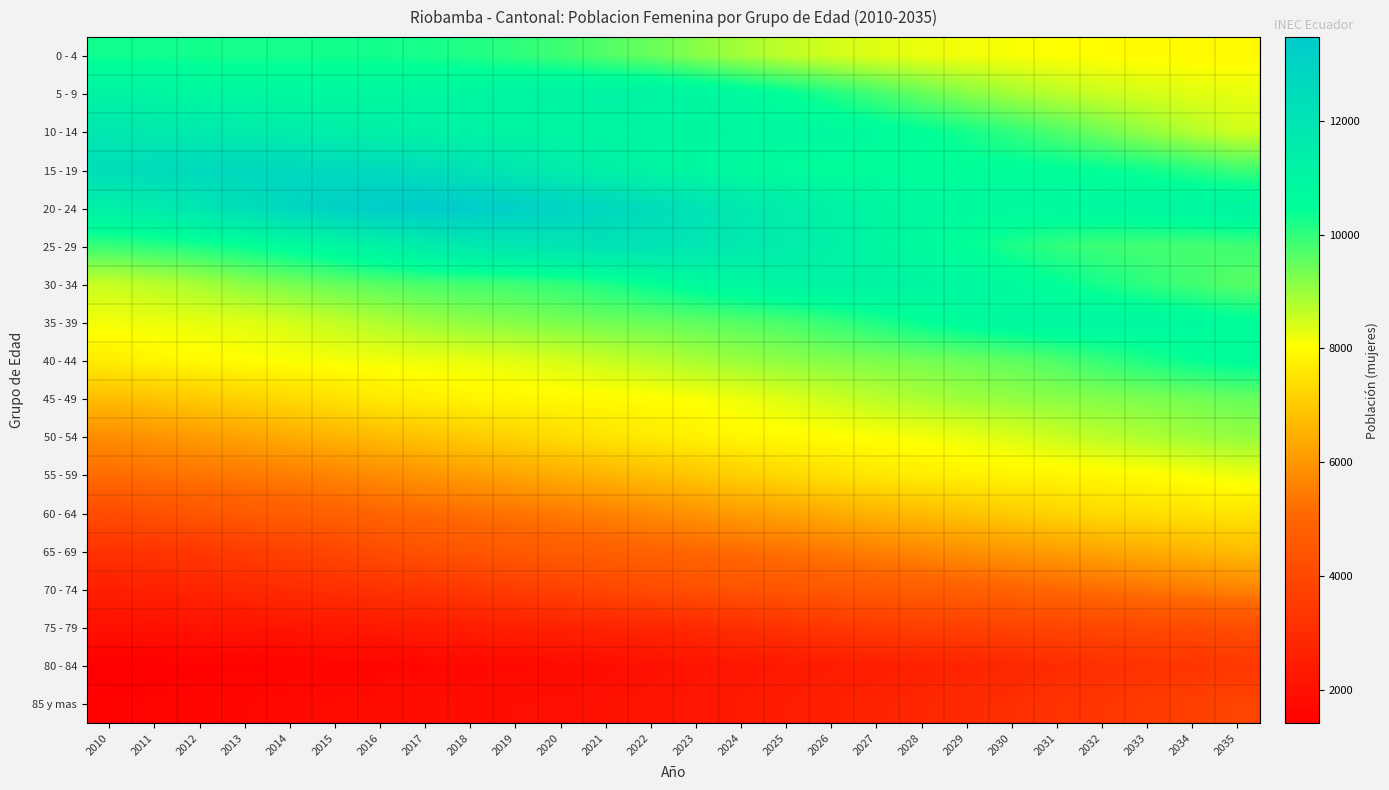

At how many categories does at least one series exceed 8285?

26